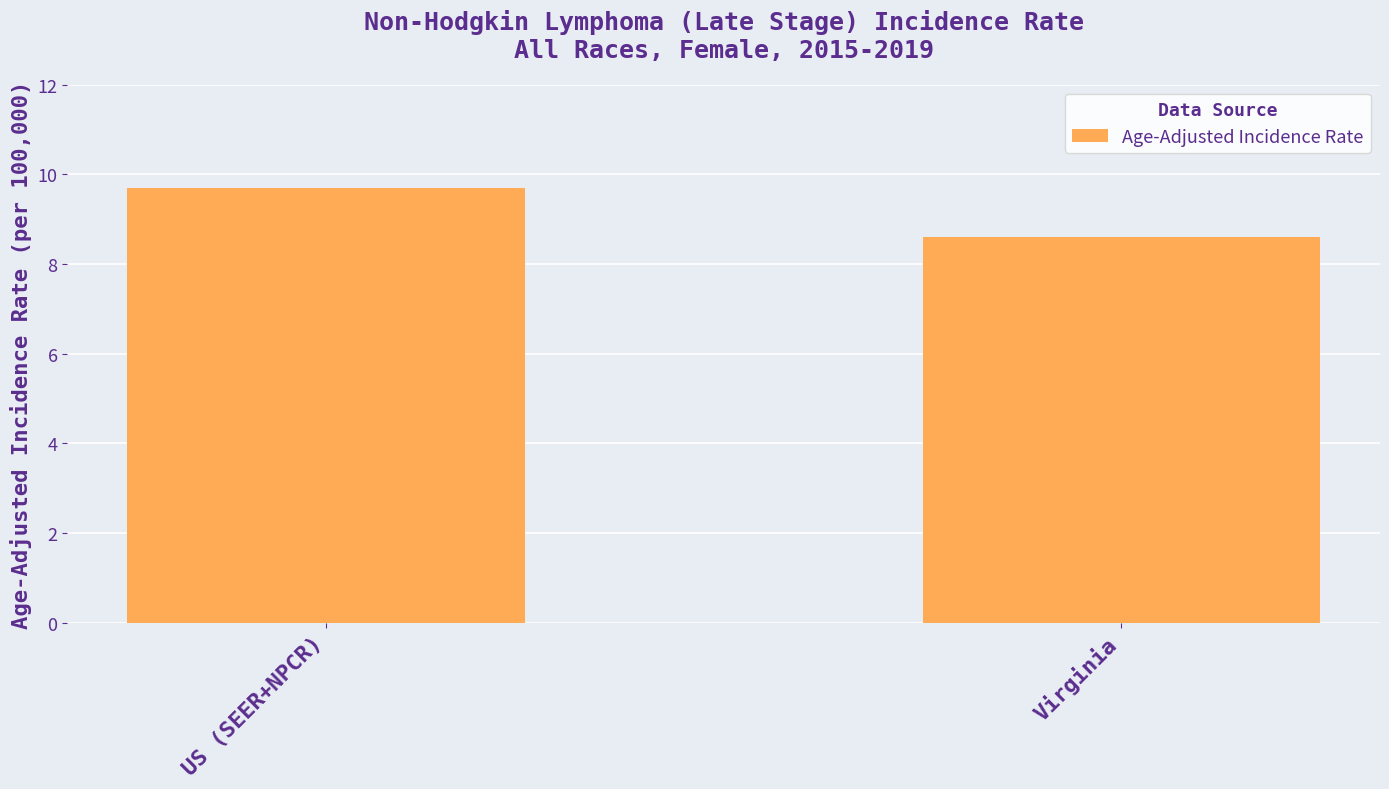

Read the value at Virginia.

8.6